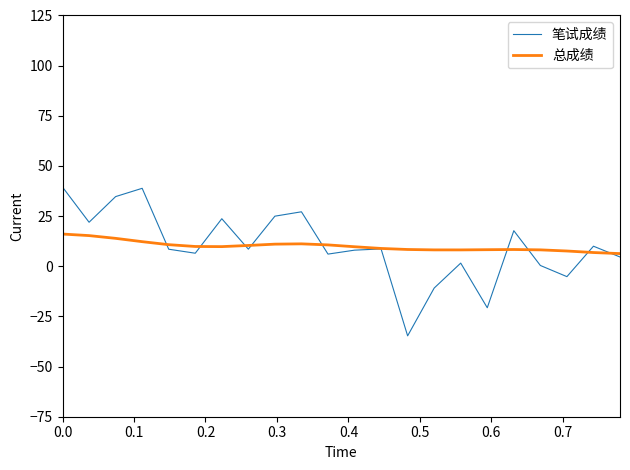

What is the lowest value of the 总成绩 series?

6.3